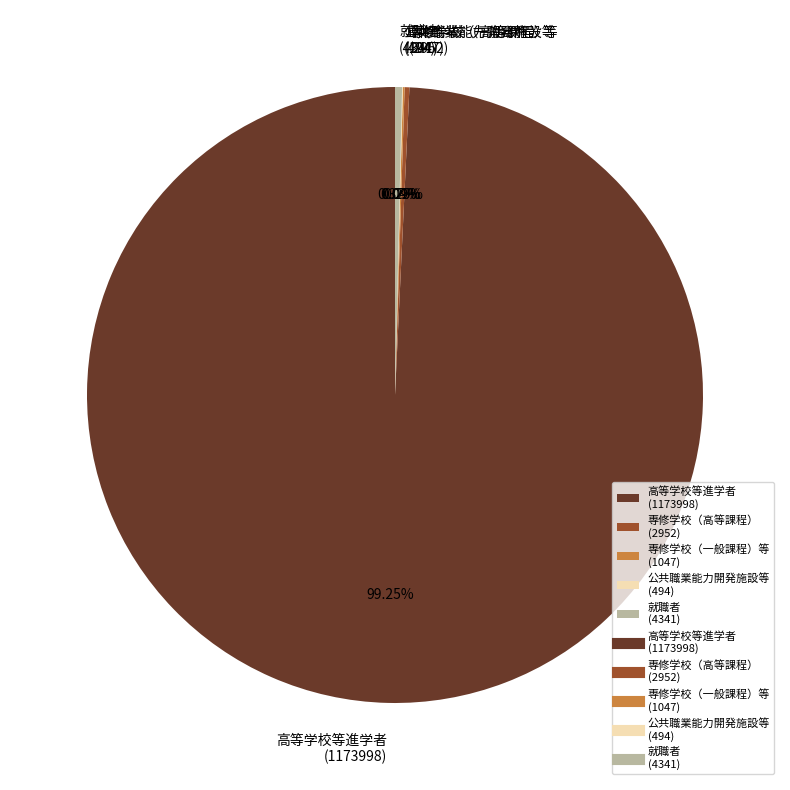

Which category accounts for the majority?

高等学校等進学者 (1173998)